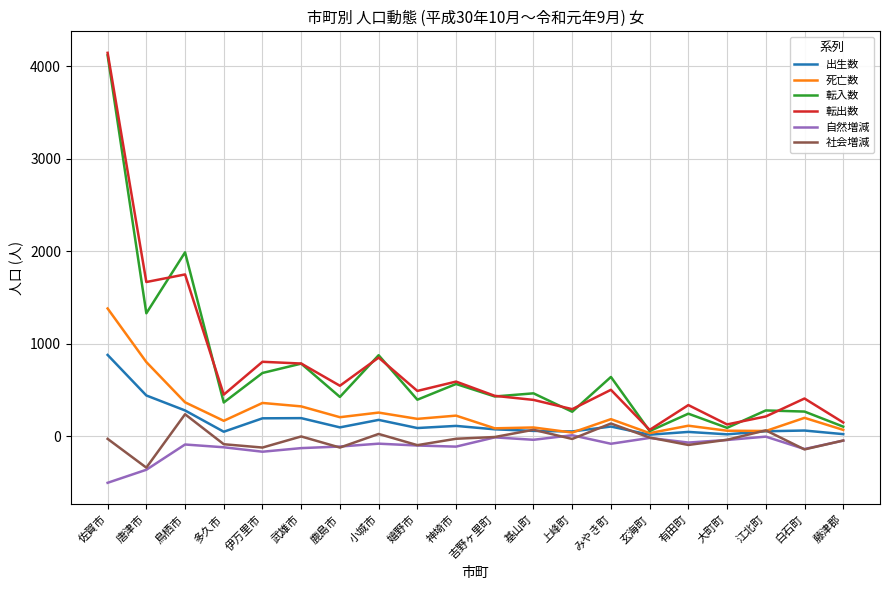

Which category has the lowest value in the 社会増減 series?

唐津市